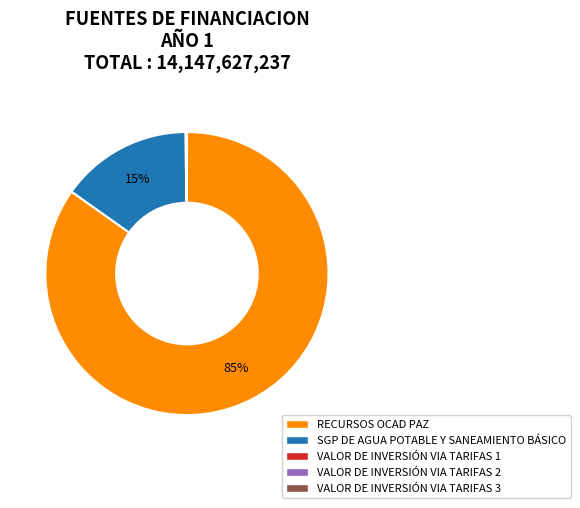

To the nearest percent, what is the difference between the largest and smallest slice percentages?

85%